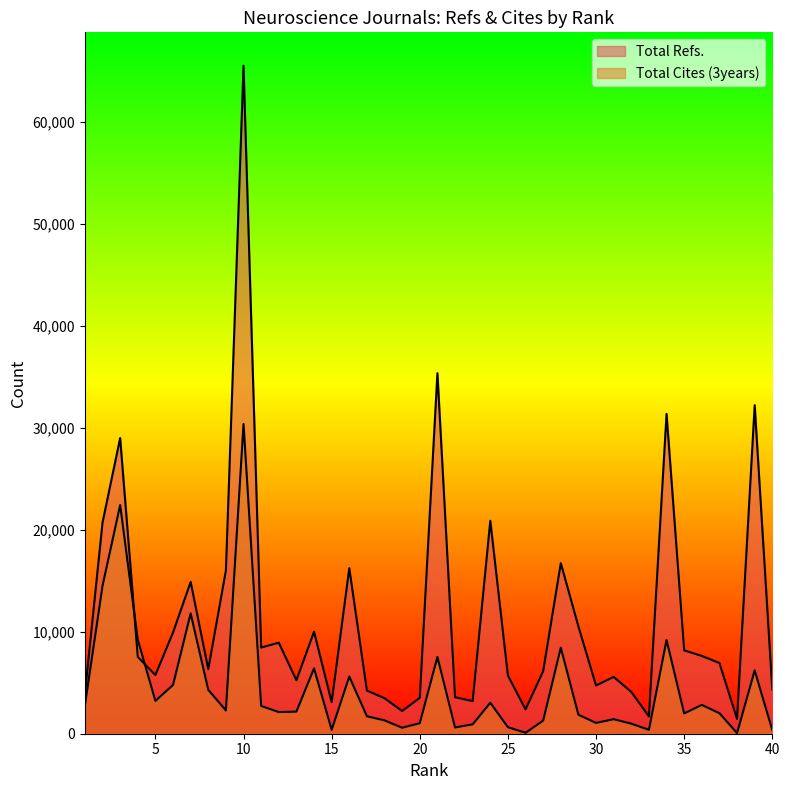

What is the difference between the Total Cites (3years) values at 2 and 28?

6069